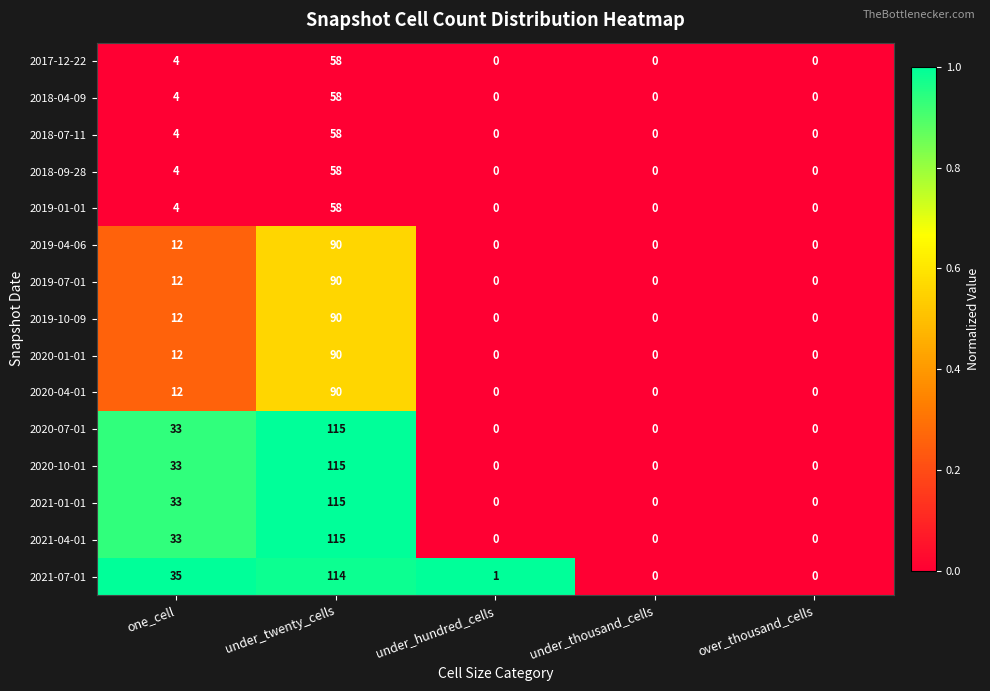

Which category has the highest value across all series?

under_twenty_cells